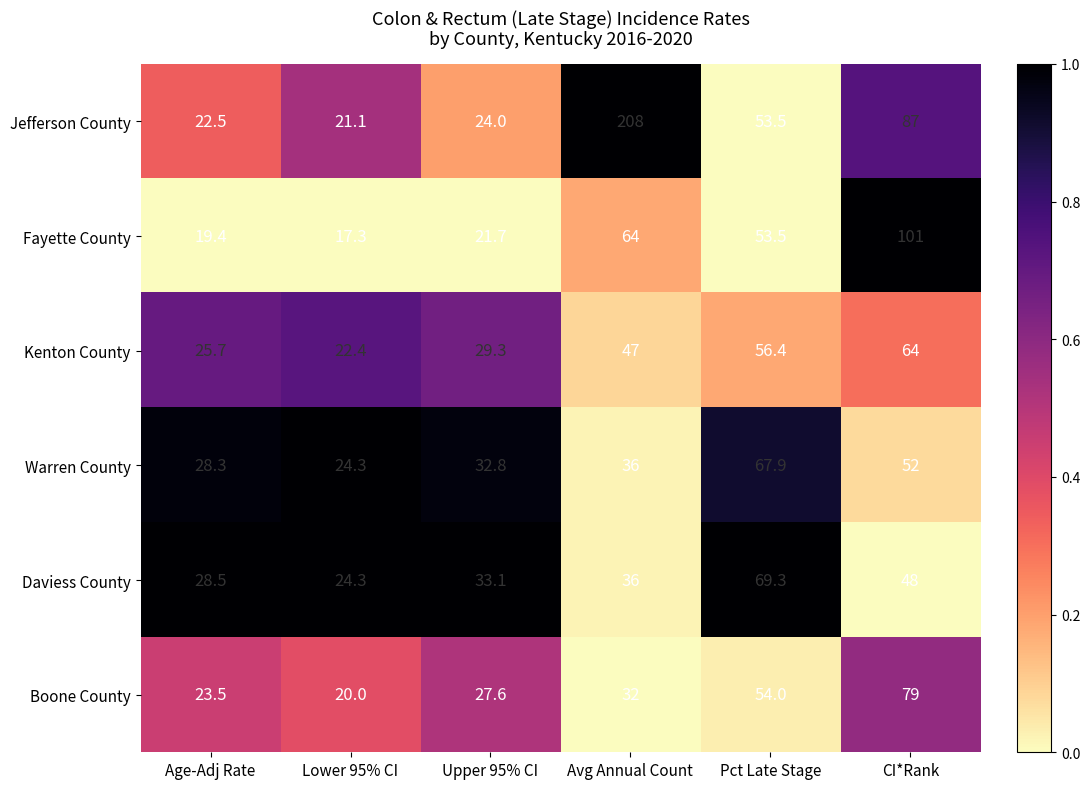

At which label does Daviess County reach its peak?

Pct Late Stage